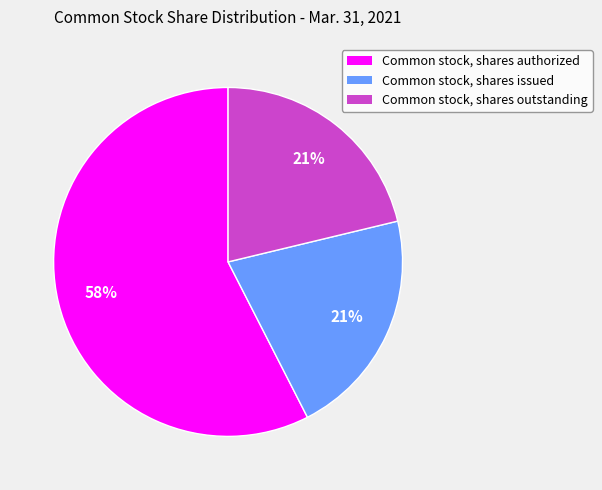

Which slice is the largest?

Common stock, shares authorized